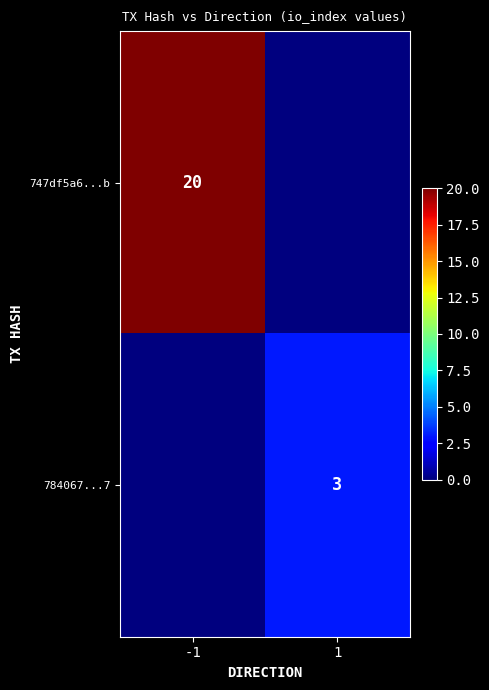

How many series are shown in this chart?

2